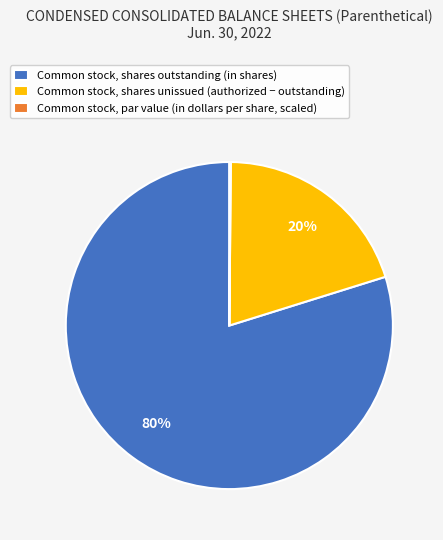

Do Common stock, shares unissued (authorized − outstanding) and Common stock, shares outstanding (in shares) together represent more than half of the pie?

Yes